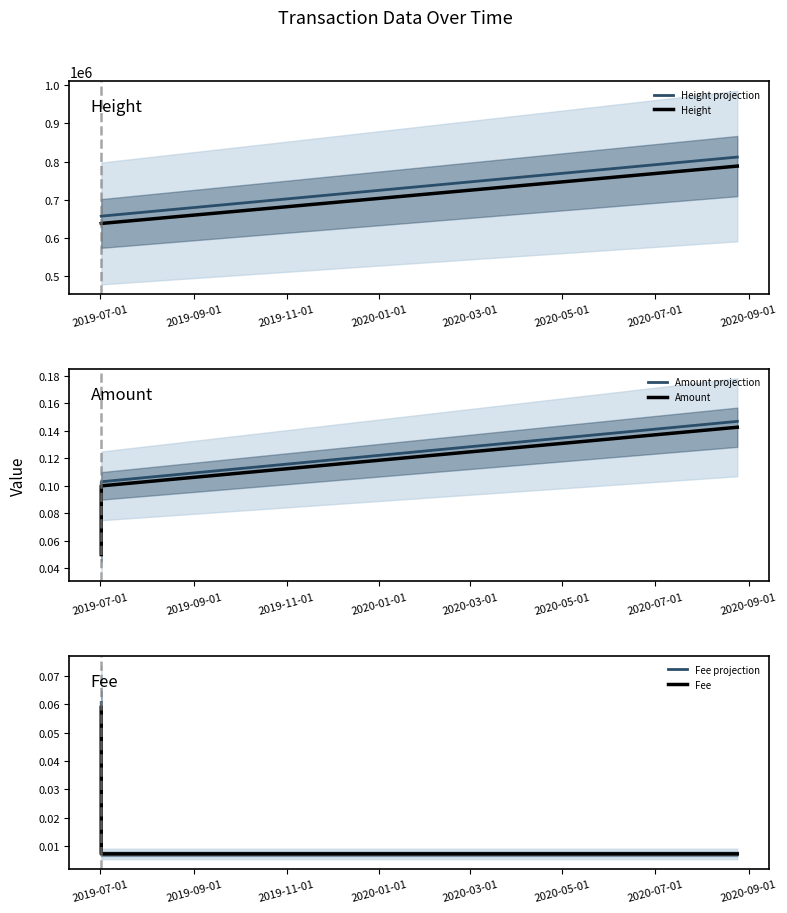

What is the maximum value for Height projection?

811691.5